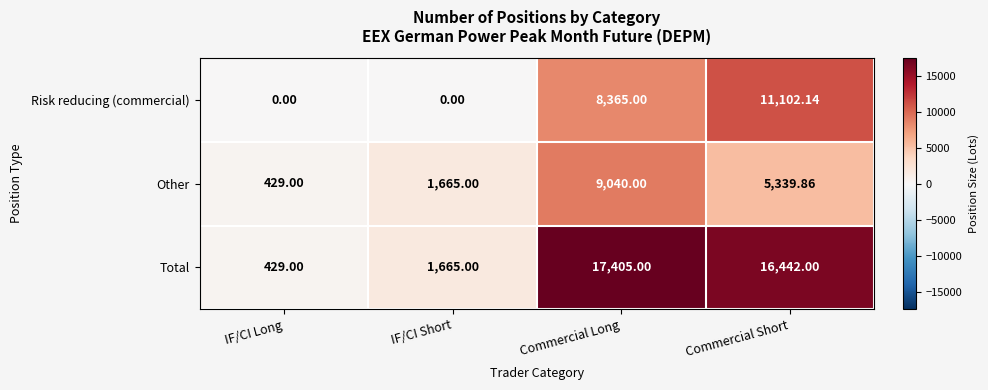

Which category has the highest value across all series?

Commercial Long